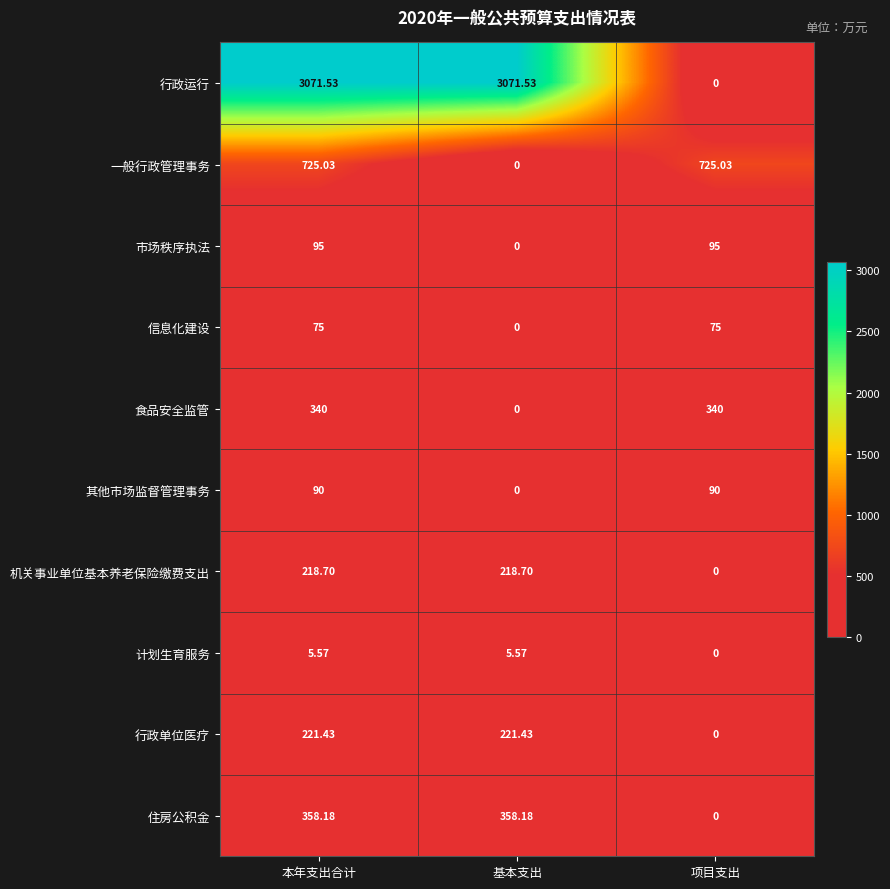

Which category has the lowest value in the 信息化建设 series?

基本支出